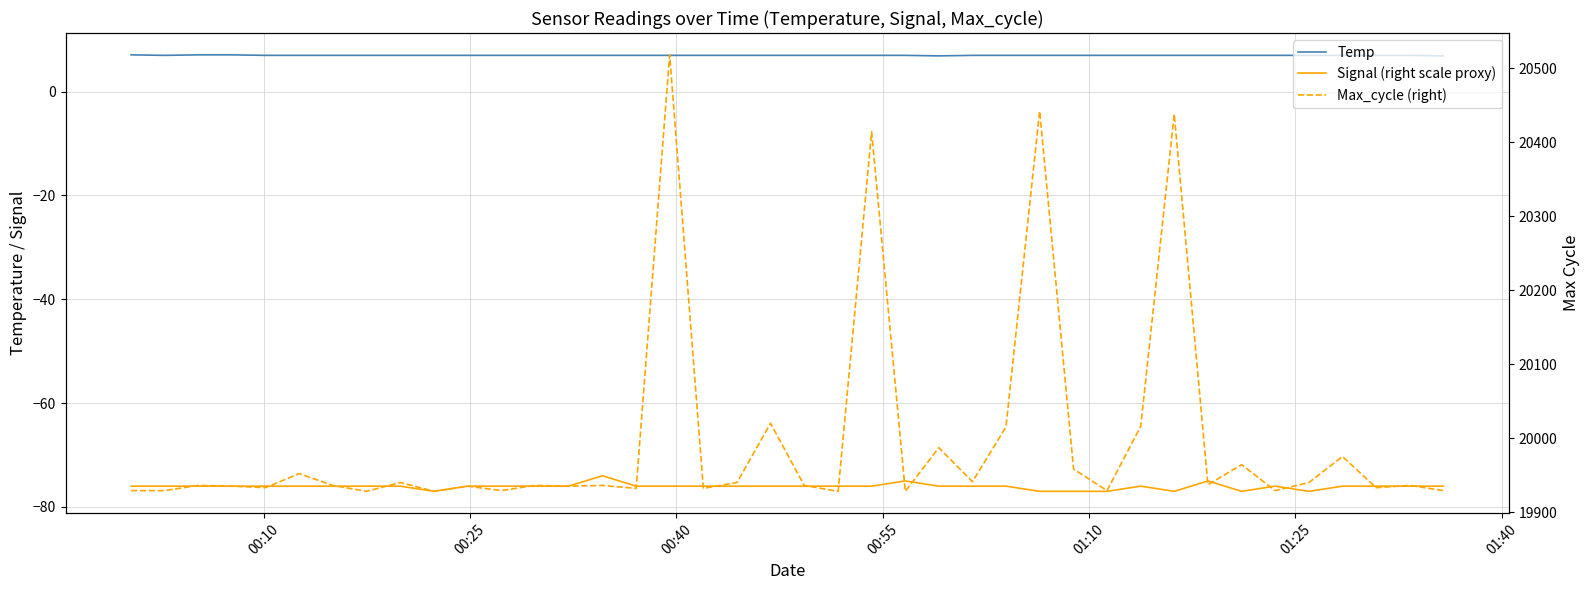

At which label is Temp closest to 7?

00:25